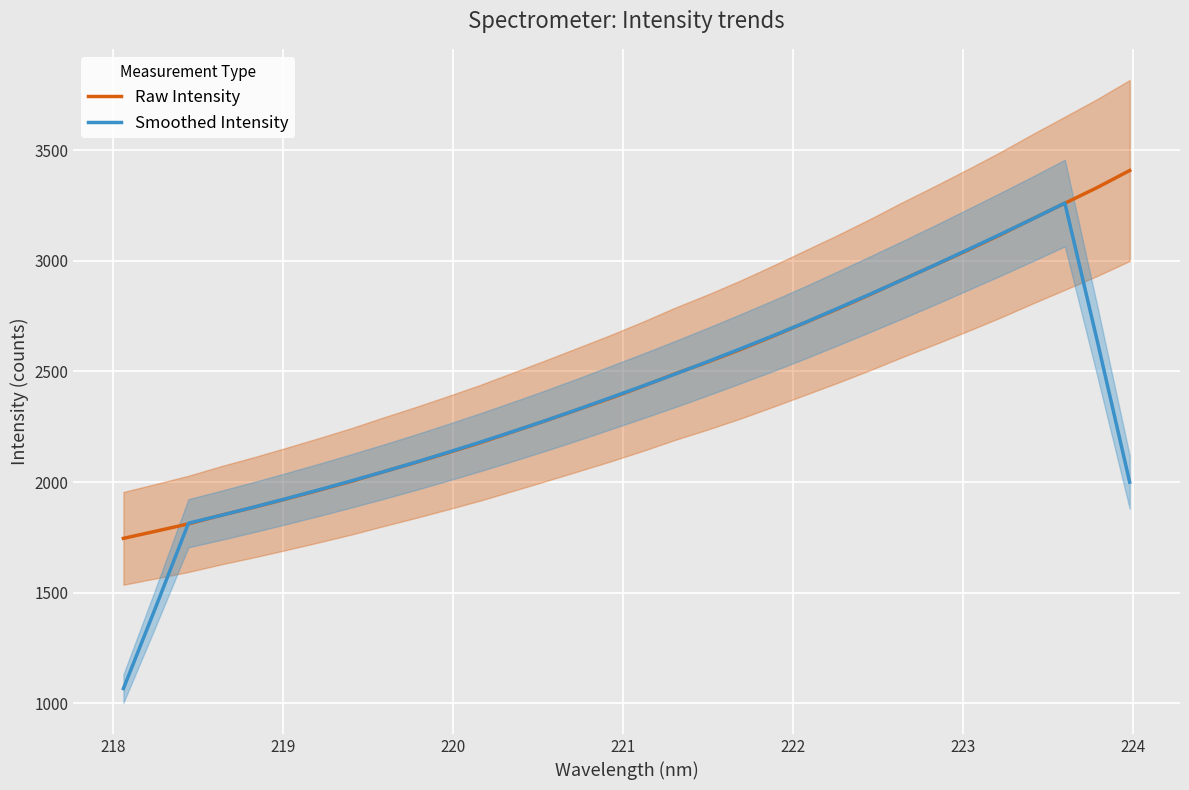

How many data points does each series have?

32